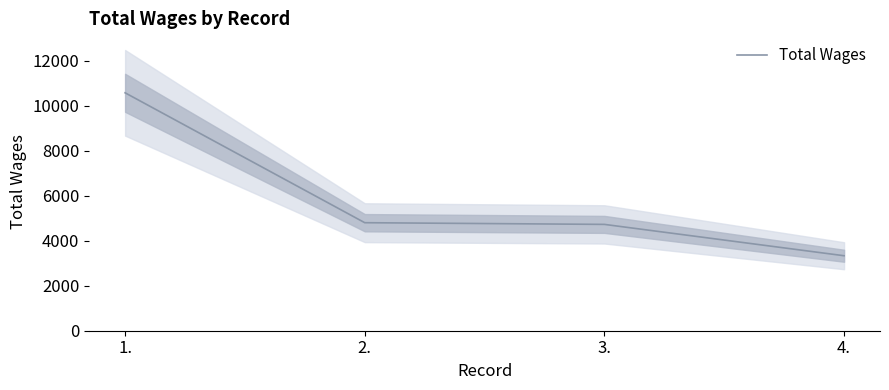

How many data points are less than 4800?

2